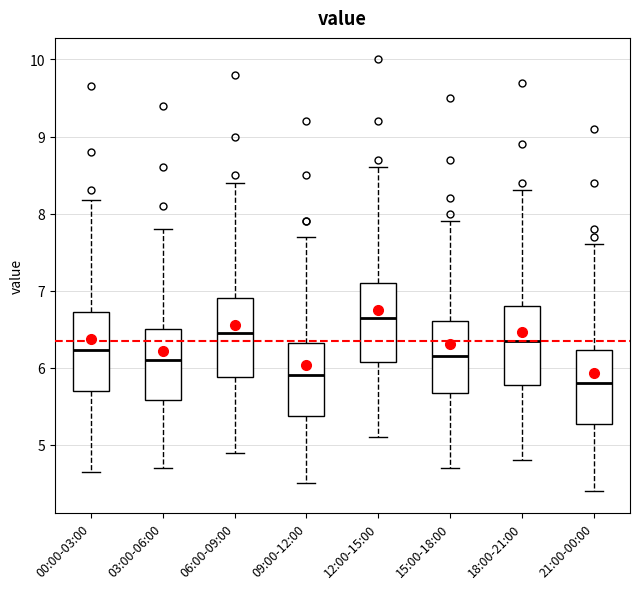

Reading left to right, transcribe this box plot: for each box, give where its median line is, the range the box spans, and where its two whiskers end, as read against the y-axis. The values are not printed on the chart, so give them approximately, as read against the axis.

00:00-03:00: median 6.2, box 5.7 to 6.7, whiskers 4.7 to 8.2
03:00-06:00: median 6.1, box 5.6 to 6.5, whiskers 4.7 to 7.8
06:00-09:00: median 6.5, box 5.9 to 6.9, whiskers 4.9 to 8.4
09:00-12:00: median 5.9, box 5.4 to 6.3, whiskers 4.5 to 7.7
12:00-15:00: median 6.7, box 6.1 to 7.1, whiskers 5.1 to 8.6
15:00-18:00: median 6.2, box 5.7 to 6.6, whiskers 4.7 to 7.9
18:00-21:00: median 6.4, box 5.8 to 6.8, whiskers 4.8 to 8.3
21:00-00:00: median 5.8, box 5.3 to 6.2, whiskers 4.4 to 7.6